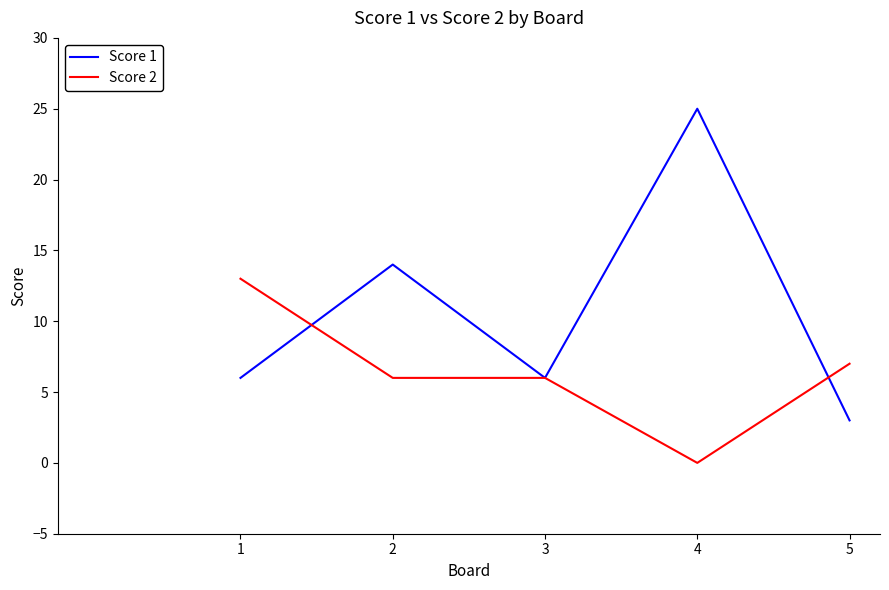

Is it true that Score 1 equals 25 at 4?

True